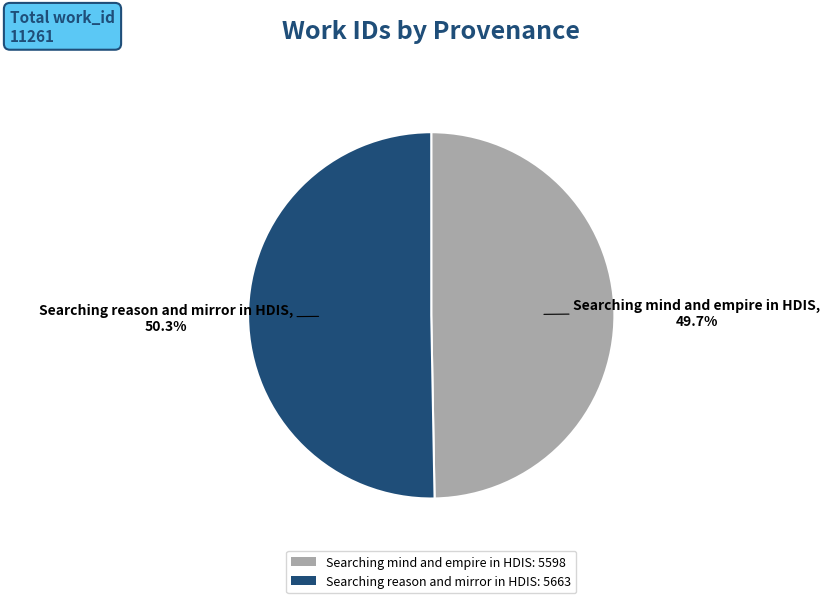

What is the total percentage of Searching mind and empire in HDIS and Searching reason and mirror in HDIS?

100.0%